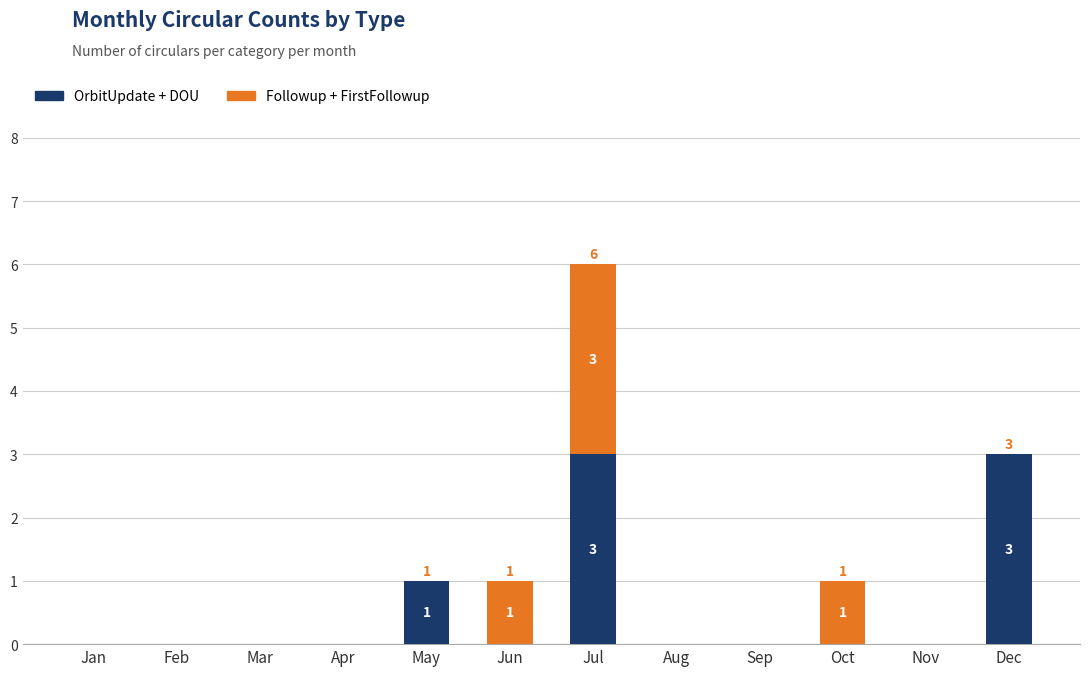

Count the number of categories in the chart.

12